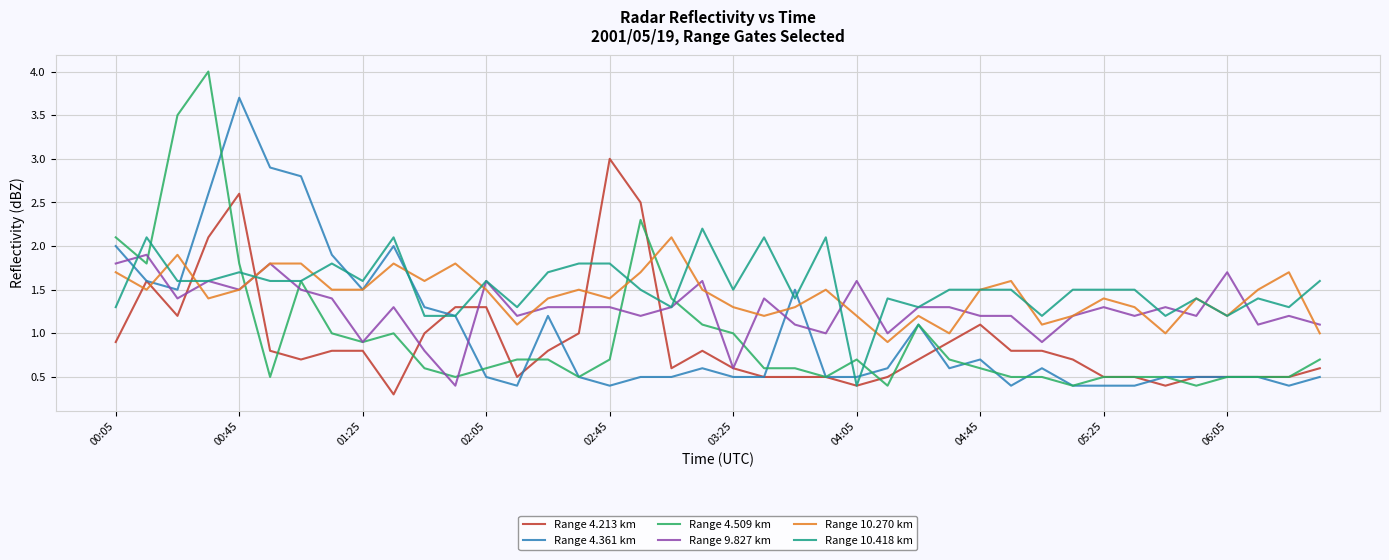

Count the number of data series in this chart.

6